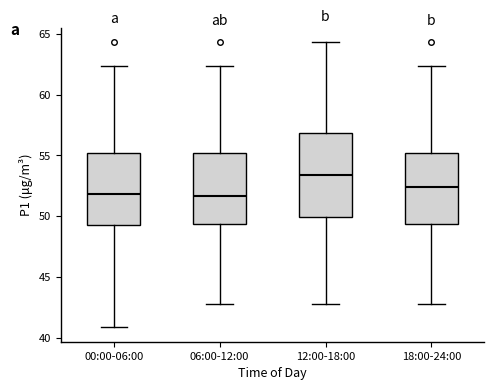

Where is the lower edge of the box for 18:00-24:00 on the y-axis? The values are not printed on the chart, so give them approximately, as read against the axis.

49.5